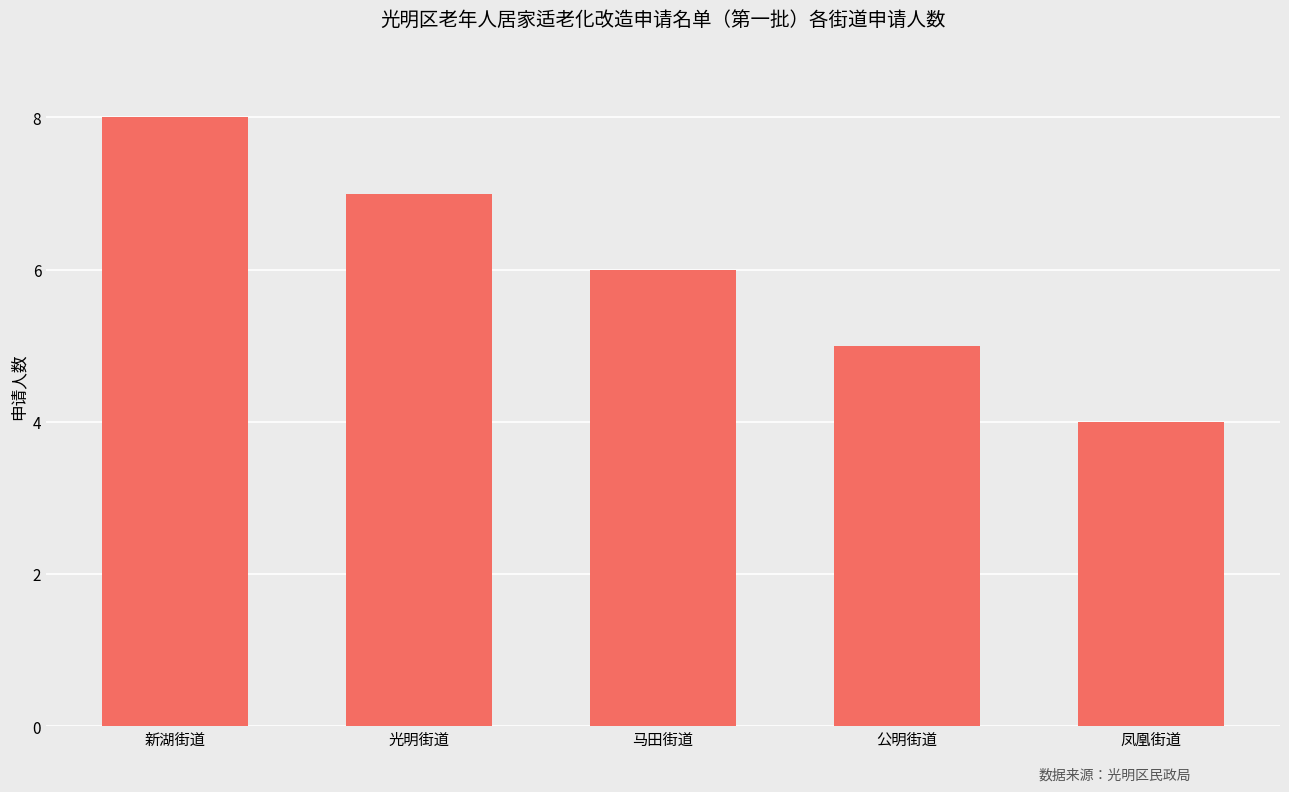

Which category has the highest value across all series?

新湖街道